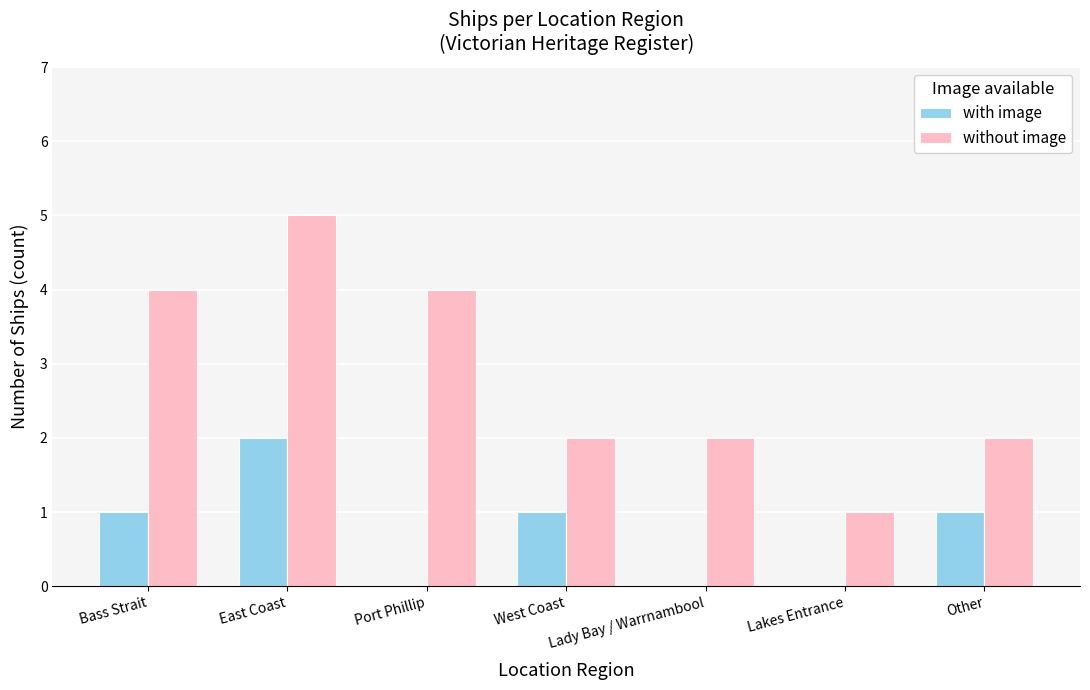

Count the number of categories in the chart.

7